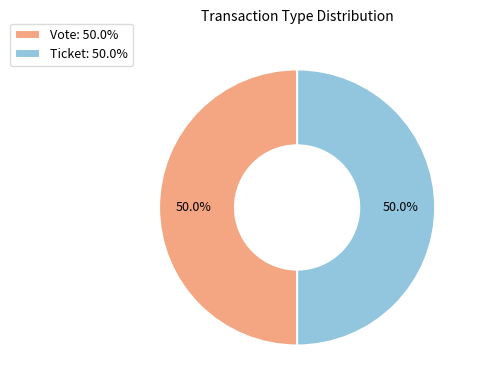

Is the sum of Vote and Ticket greater than half?

Yes